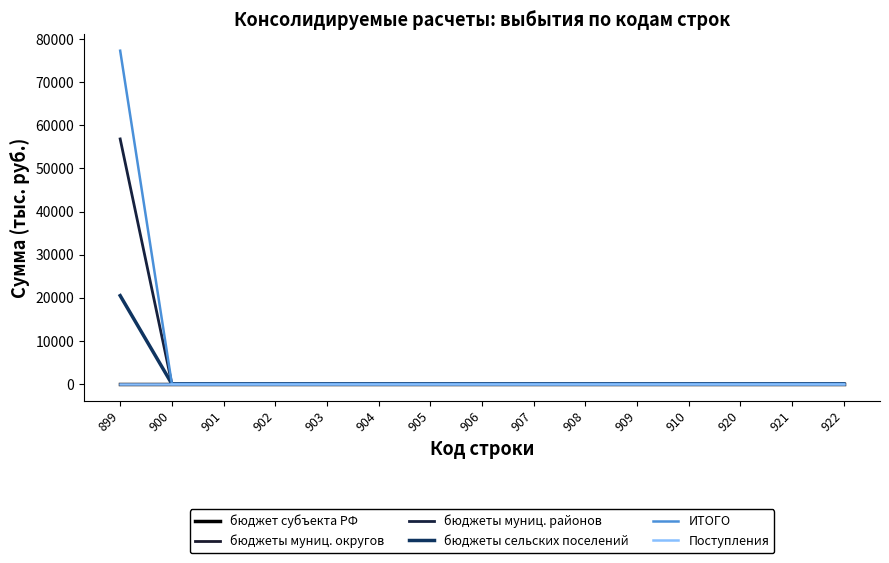

Does the chart have visible grid lines?

No